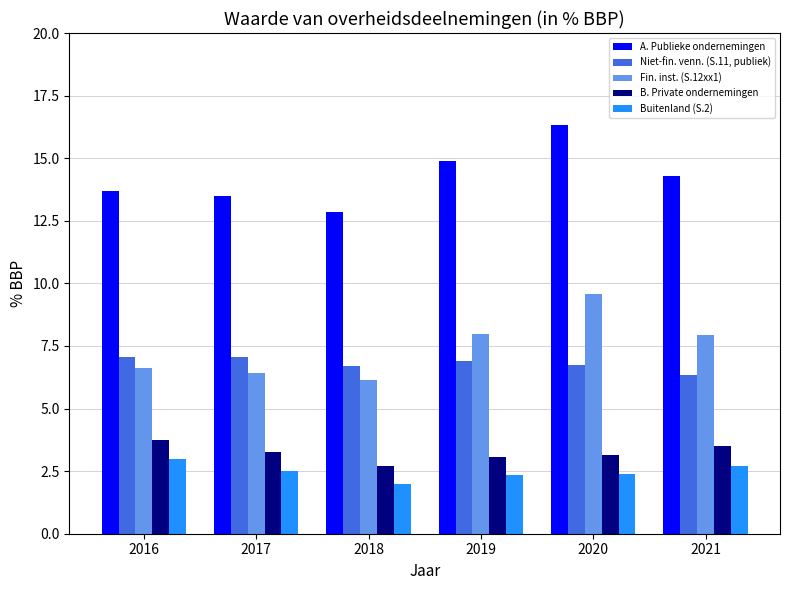

What is the difference between the Buitenland (S.2) values at 2017 and 2021?

0.2